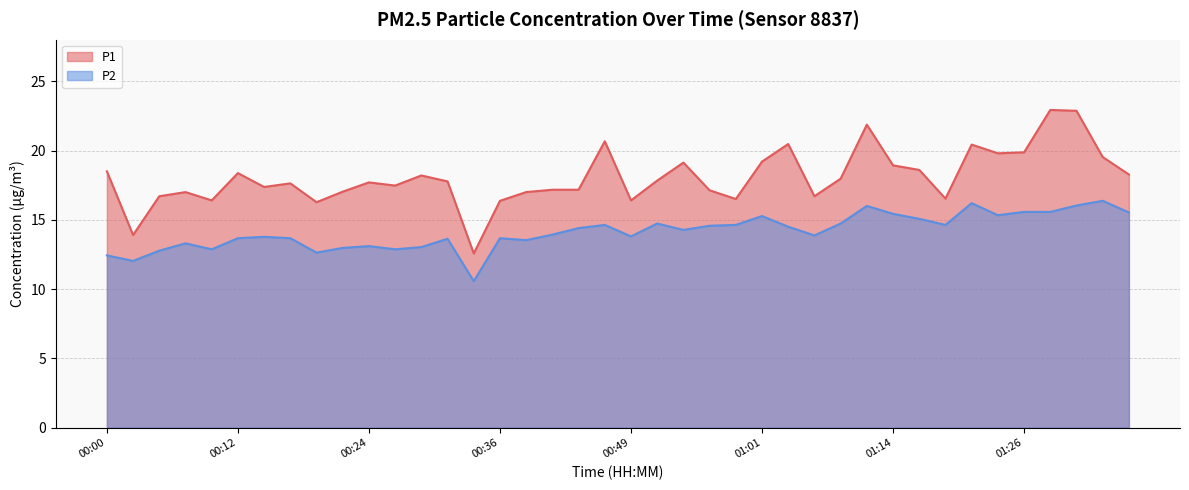

True or false: P2 and P1 cross at least once.

False